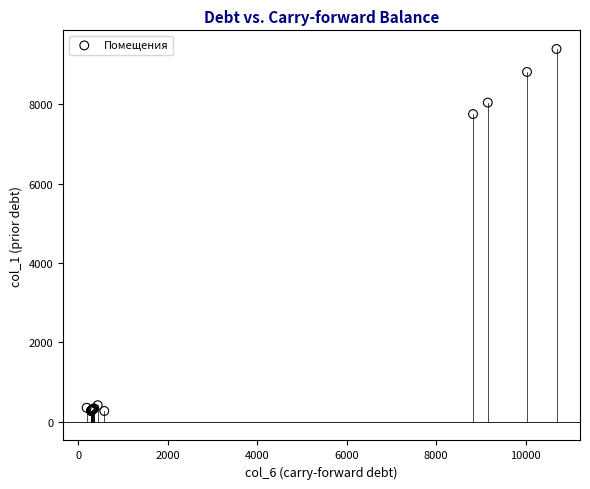

What Y value in the scatter plot is closest to 4830?

7749.7